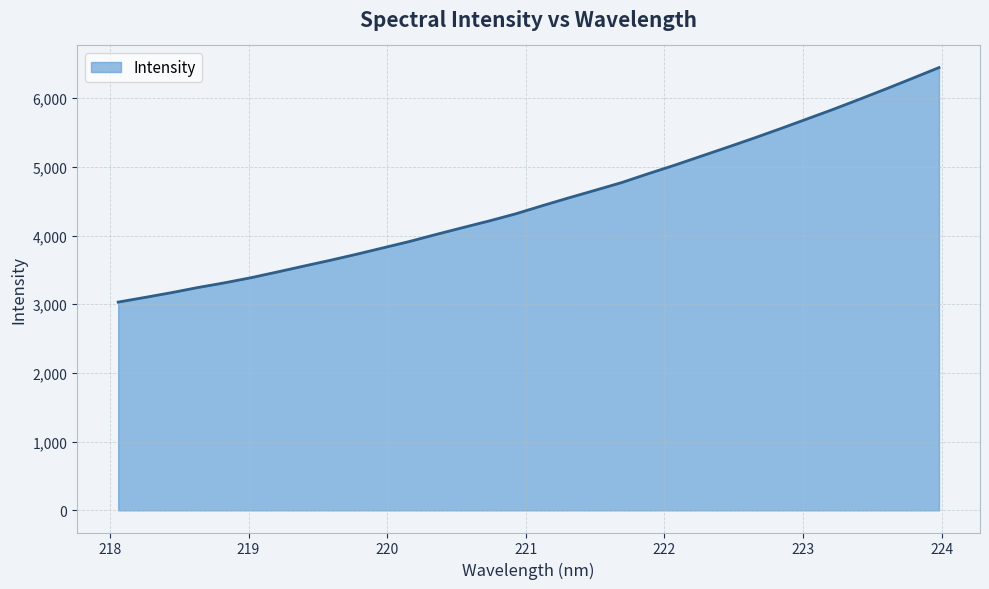

What is the minimum value shown in the chart?

3031.9